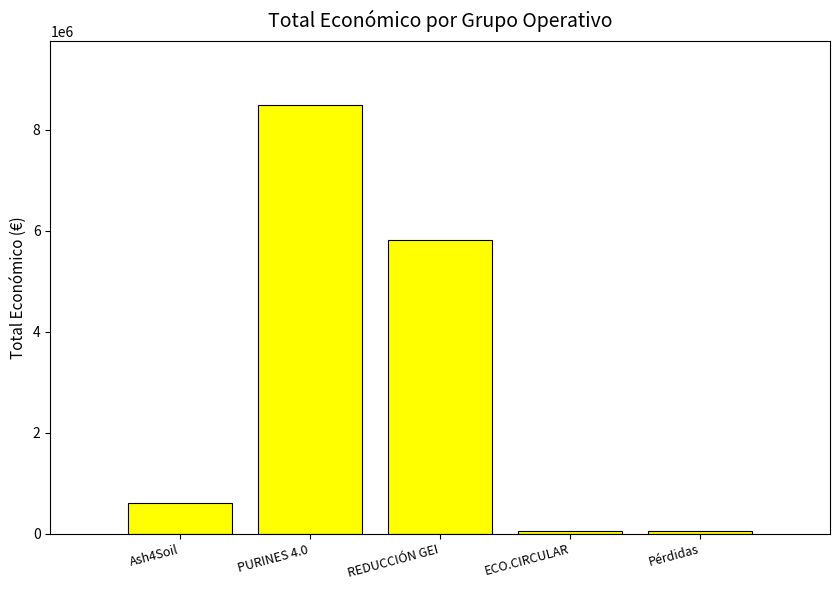

Is it true that the value at REDUCCIÓN GEI is 7751033?

False